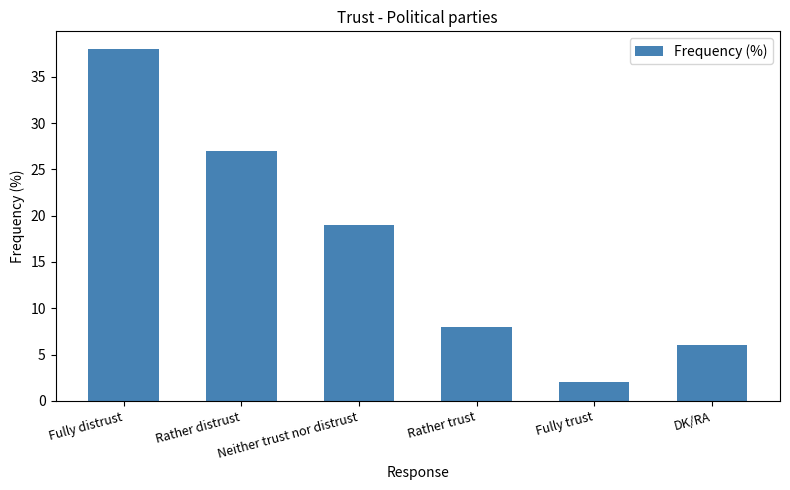

Which category has the highest value across all series?

Fully distrust